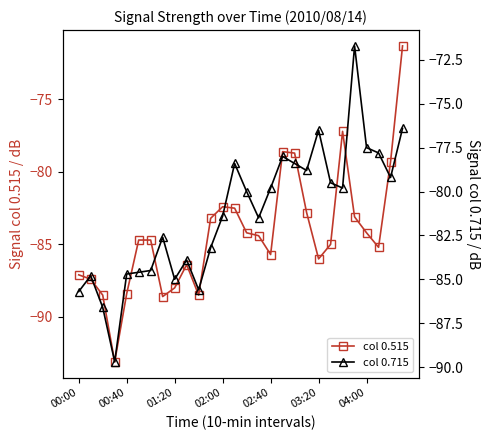

True or false: col 0.515 has a value of -85.7 at 02:40.

True